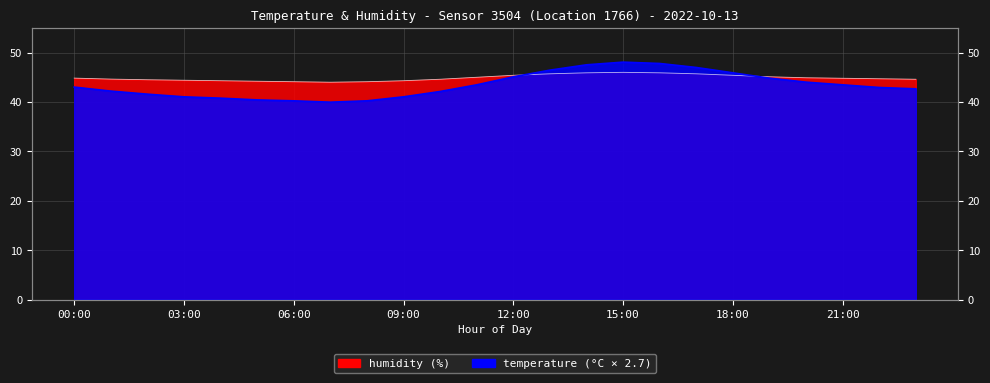

In temperature, how many points are higher than both neighbors (excluding endpoints)?

1